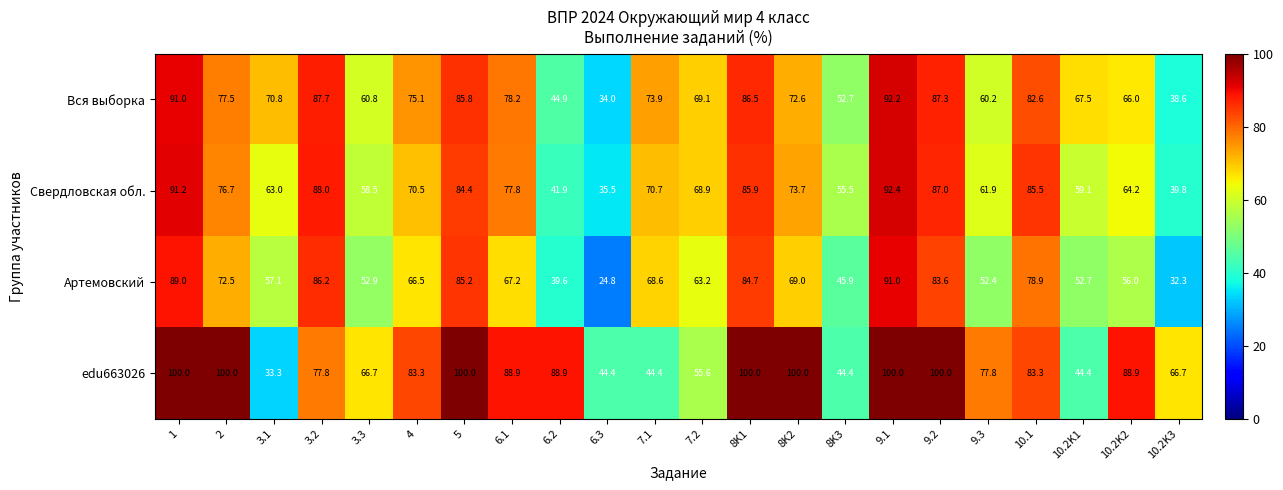

Which category has the lowest value across all series?

6.3